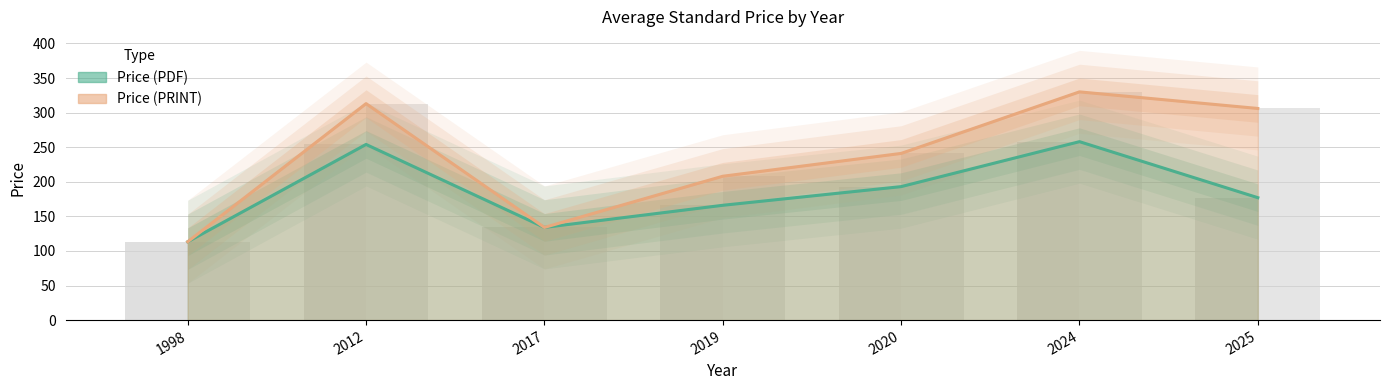

The value of Price (PDF) at 1998 is 113.3. True or false?

True